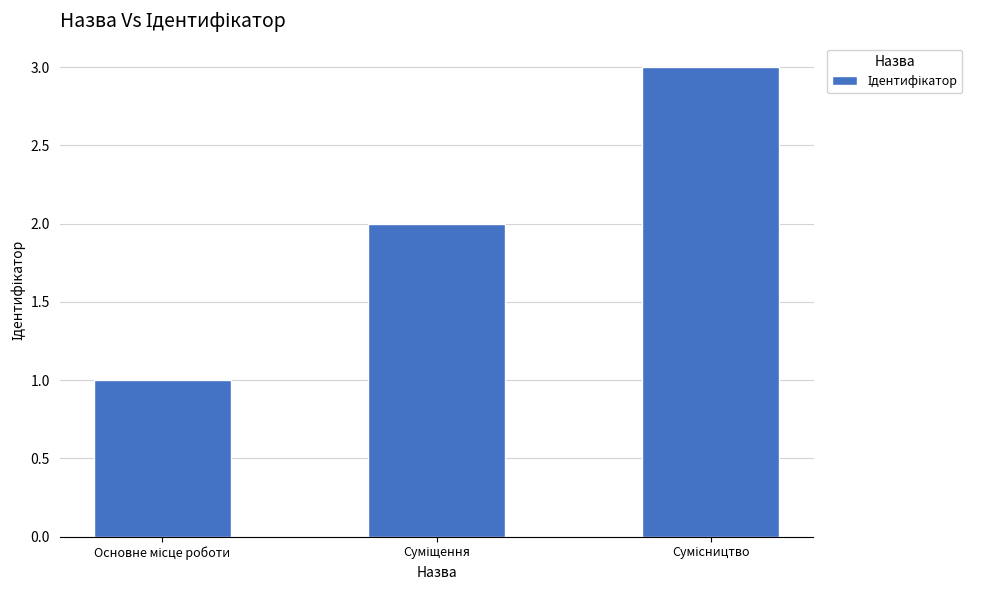

What is the greatest value displayed?

3